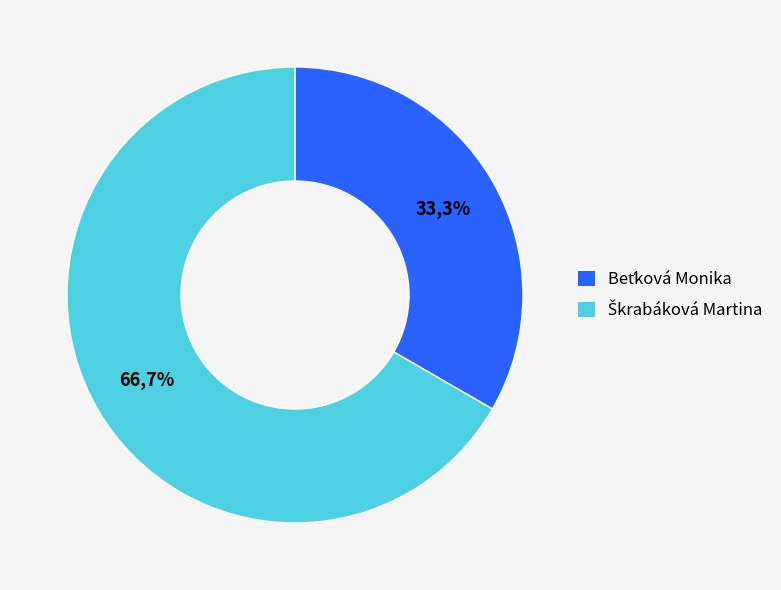

How many slices are in this pie chart?

2